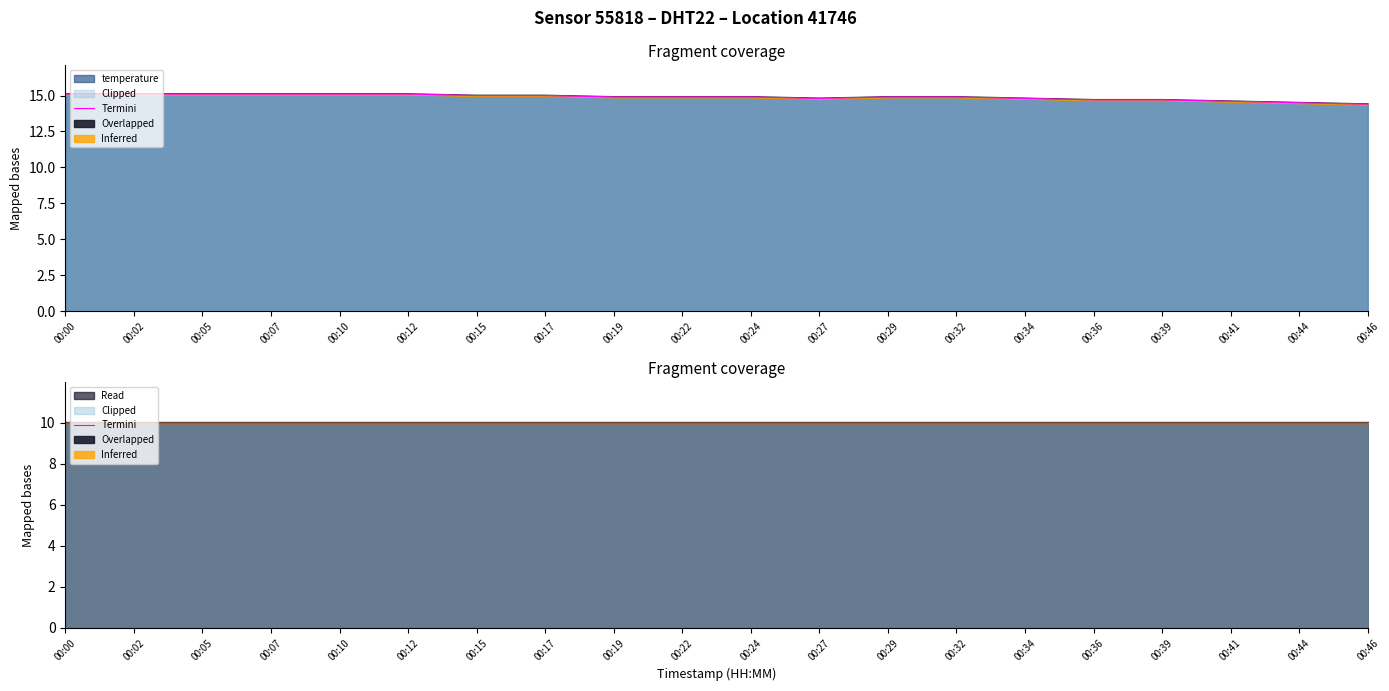

Which category has the highest value across all series?

00:00